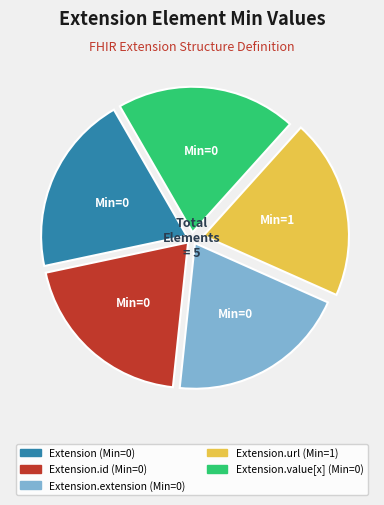

Is there a majority slice in this chart?

No